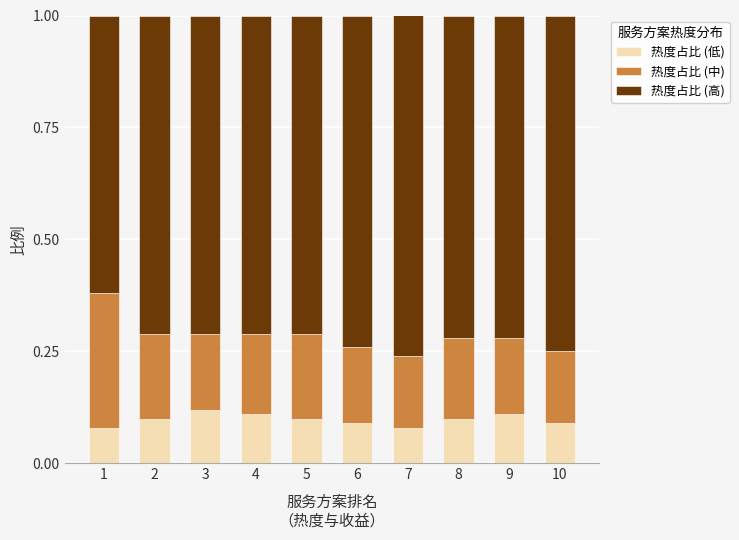

What is the total value across all series at 10?

1.0